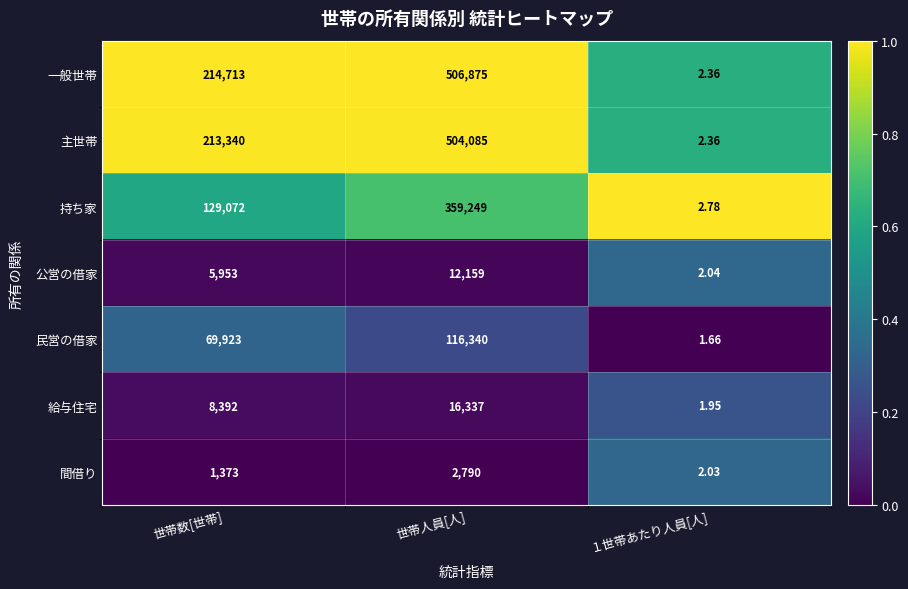

At which label is 主世帯 closest to 252043?

世帯数[世帯]